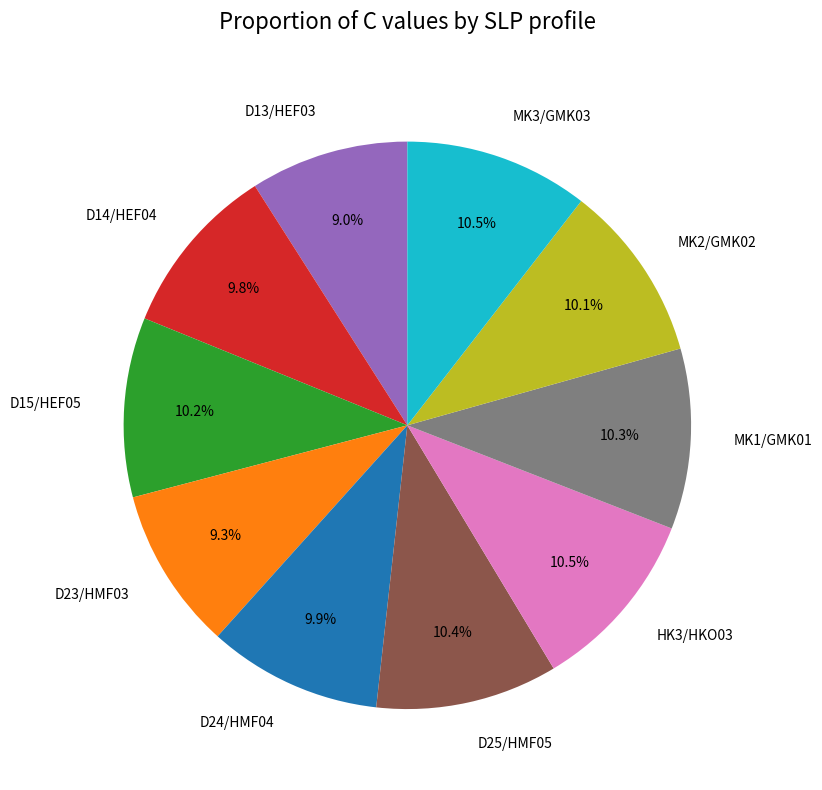

Is there any slice that represents more than half of the pie?

No